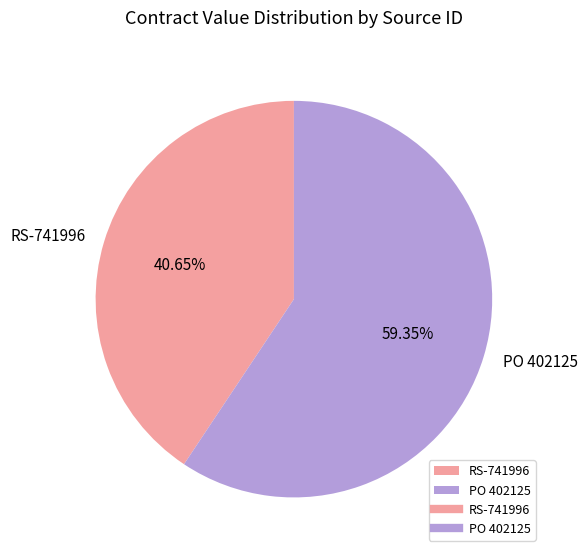

To the nearest percent, what portion does RS-741996 represent?

41%